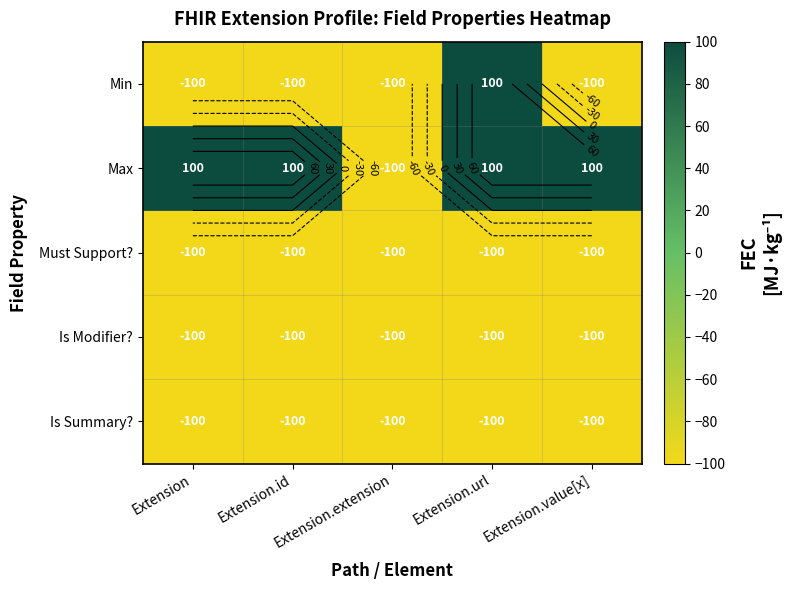

Between Extension.id and Extension.value[x], which is larger?

Extension.id